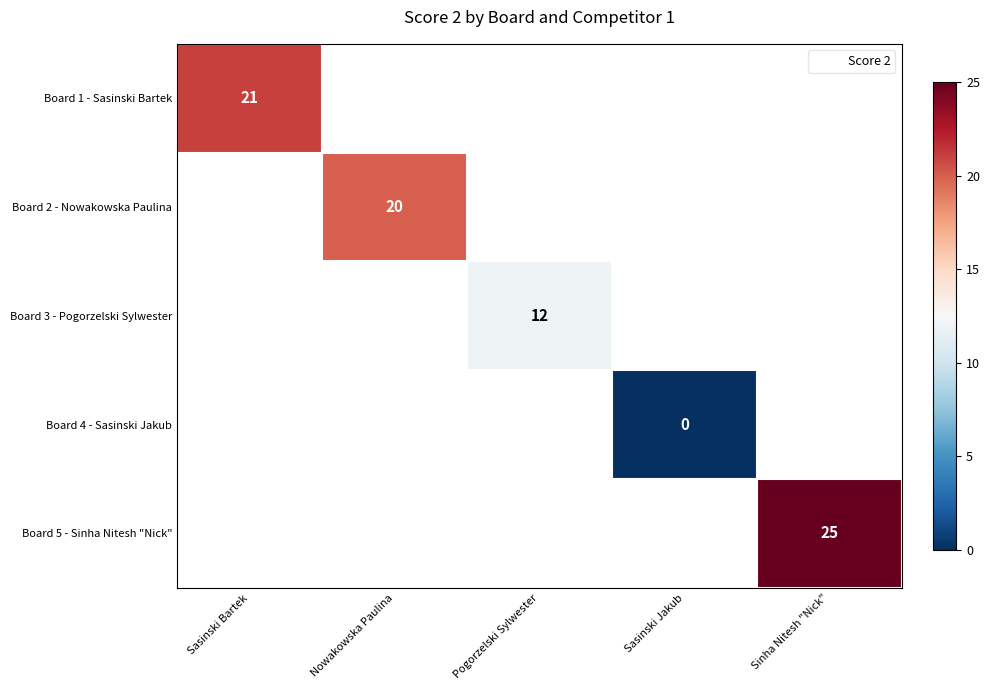

At how many categories does at least one series exceed 17?

3